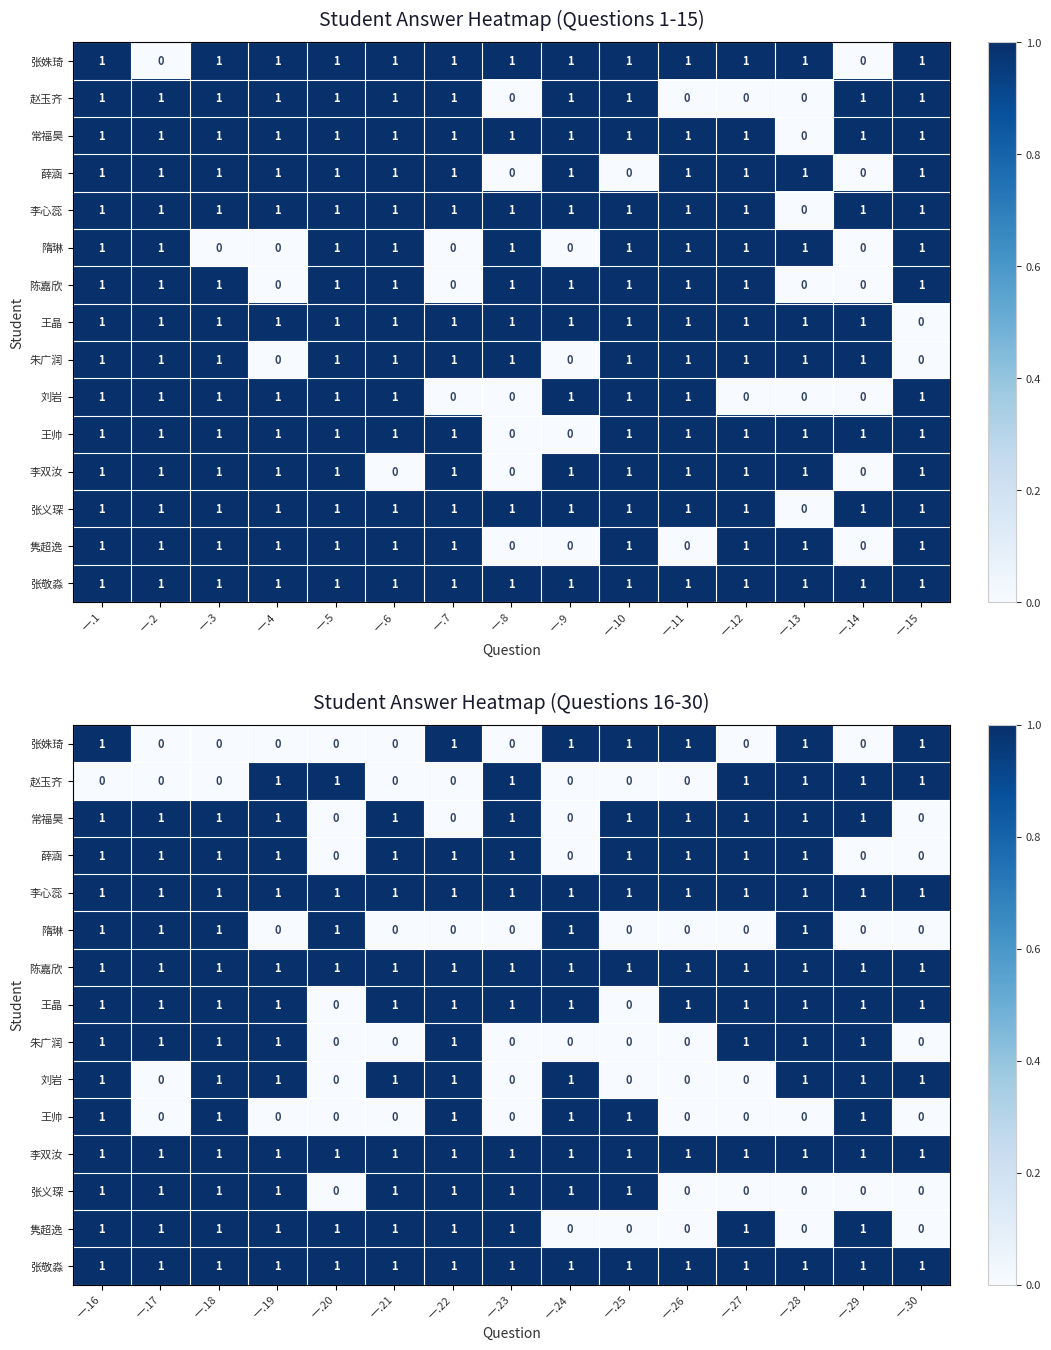

Which category has the highest value in the 王晶 series?

一.16